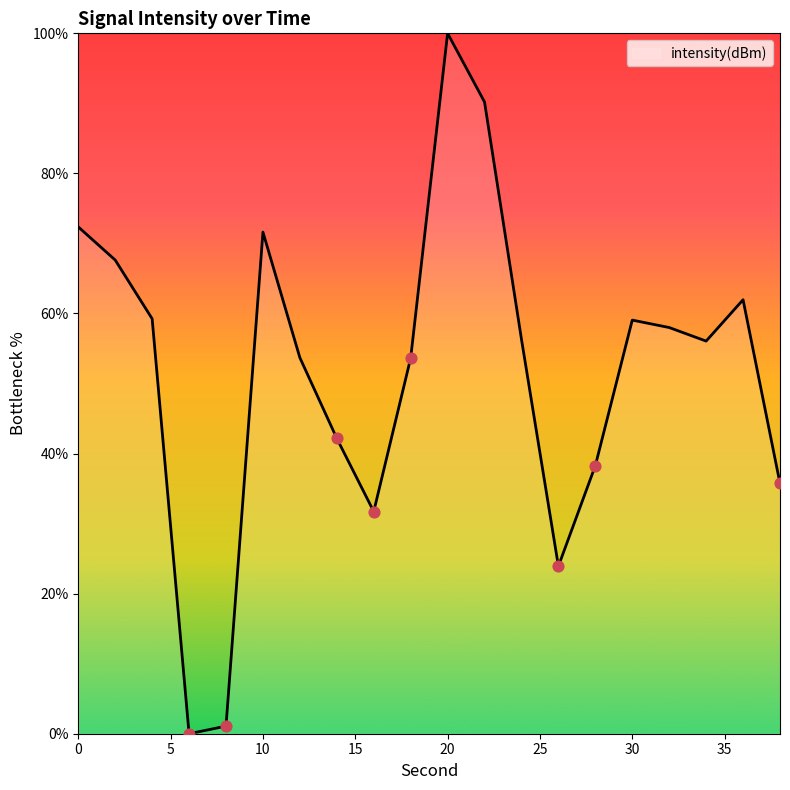

What is the difference between the maximum and minimum values?

100.0